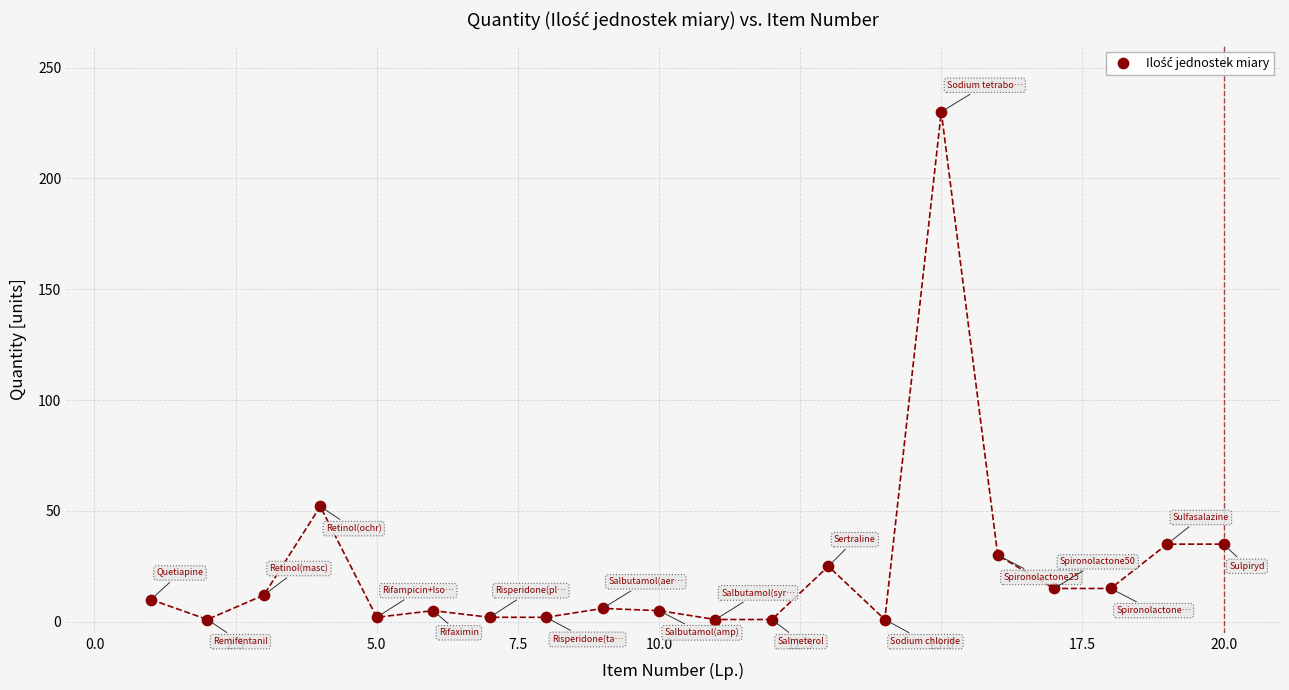

What Y value in the scatter plot is closest to 115?

52